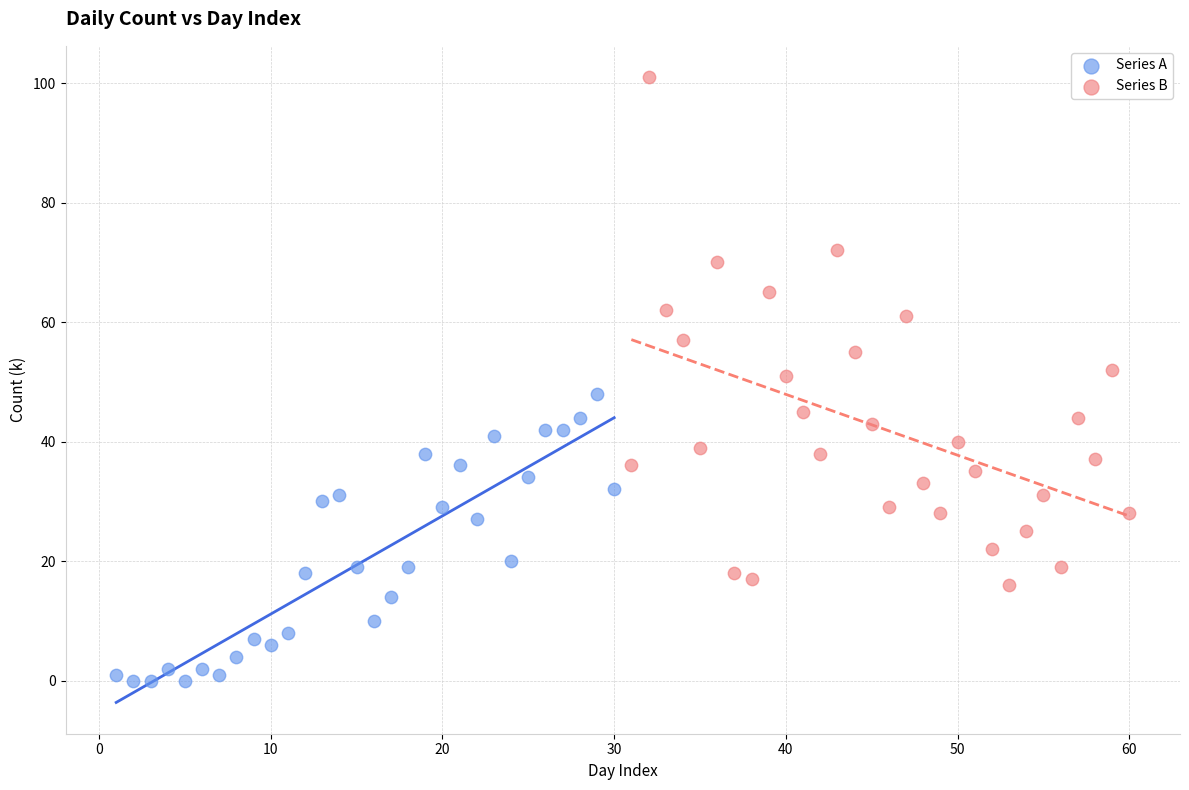

Which series reaches the maximum Y coordinate?

Series B